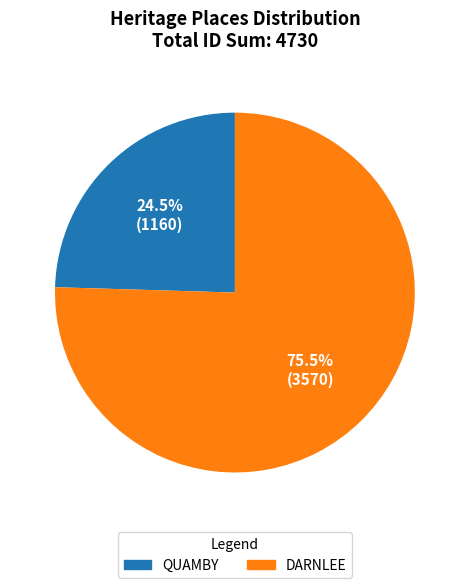

Does QUAMBY account for over 50% of the chart?

No